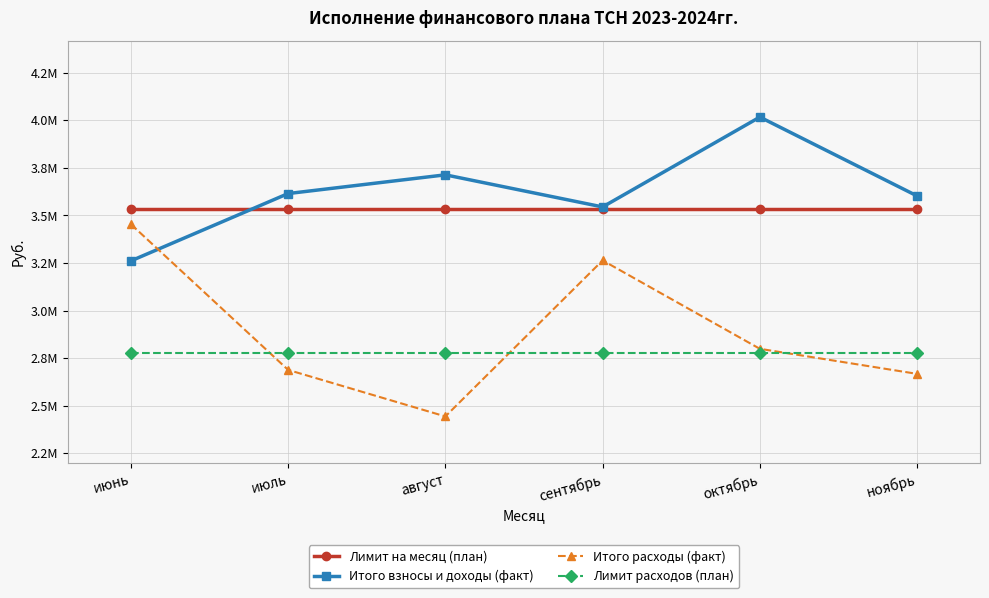

True or false: Итого расходы (факт) has more than 0 points higher than both neighbors.

True